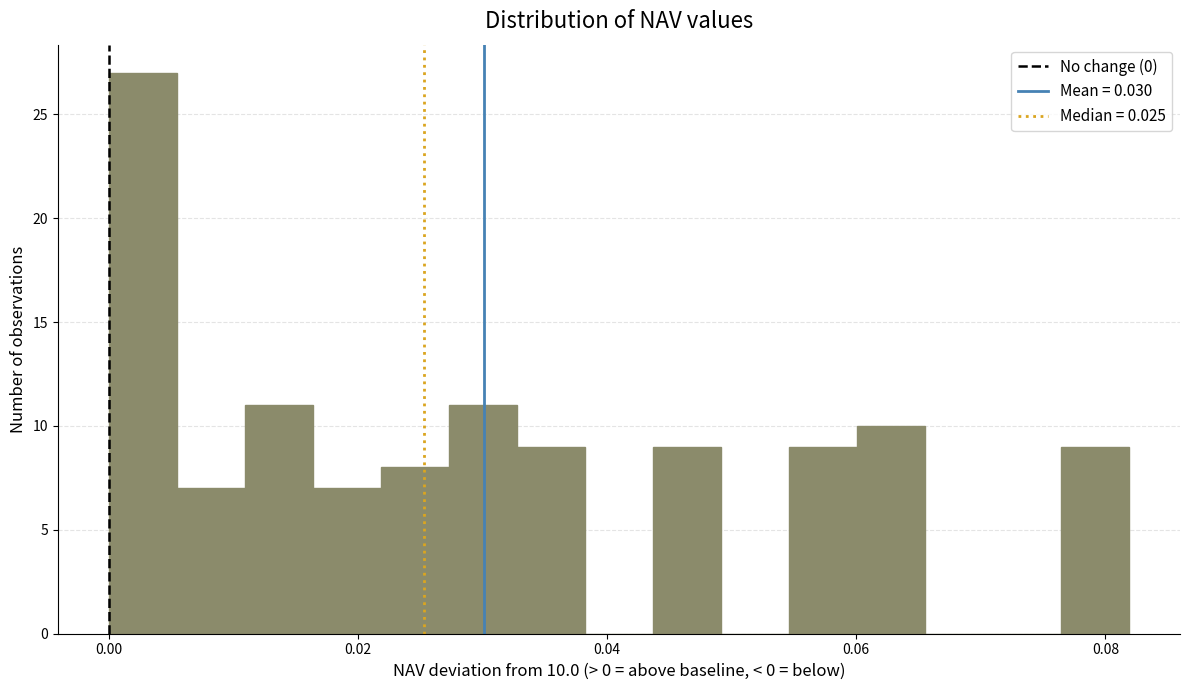

Read against the x-axis, roughly where is the centre of the tallest bar?

0.002